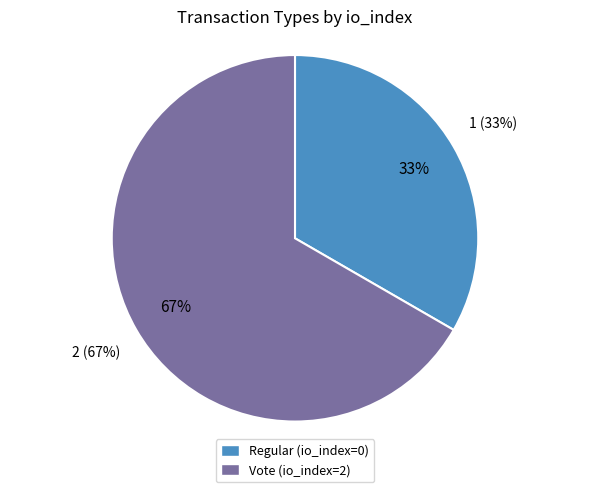

Is there any slice that represents more than half of the pie?

Yes